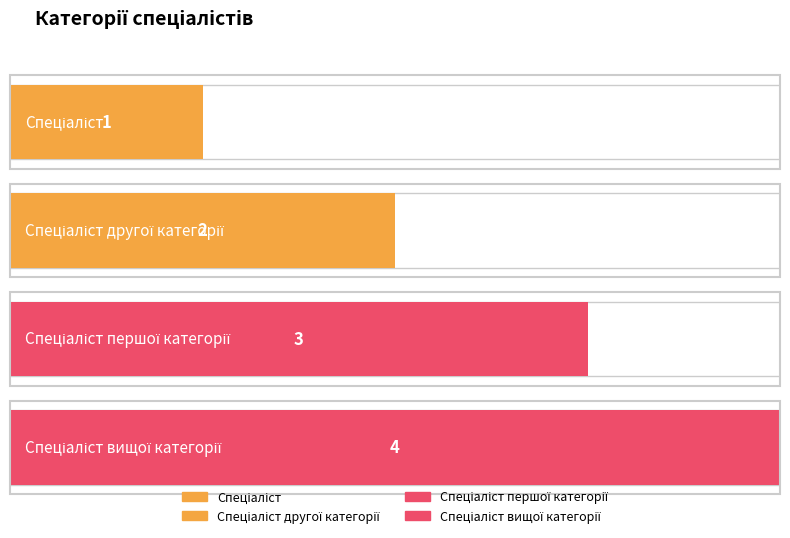

Reading left to right, extract all data points from this chart.

Спеціаліст=1	Спеціаліст другої категорії=2	Спеціаліст першої категорії=3	Спеціаліст вищої категорії=4